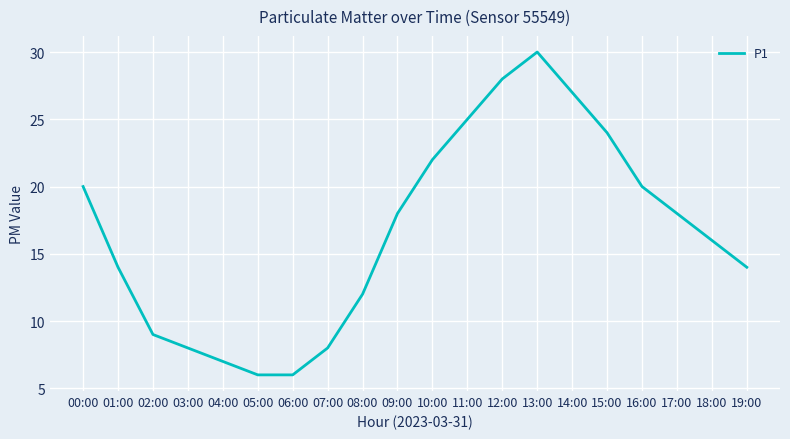

At which label does the data first exceed 18?

00:00